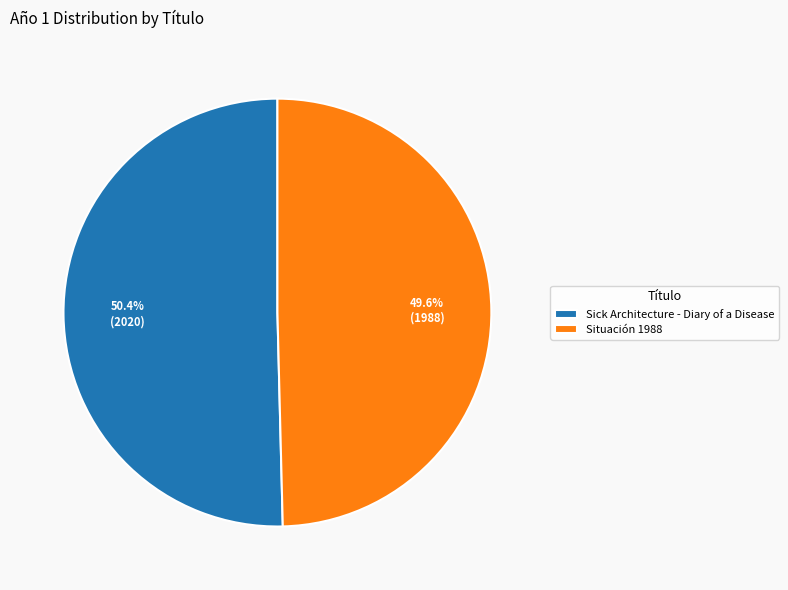

To the nearest percent, what is the difference between the Sick Architecture - Diary of a Disease and Situación 1988 slice percentages?

1%